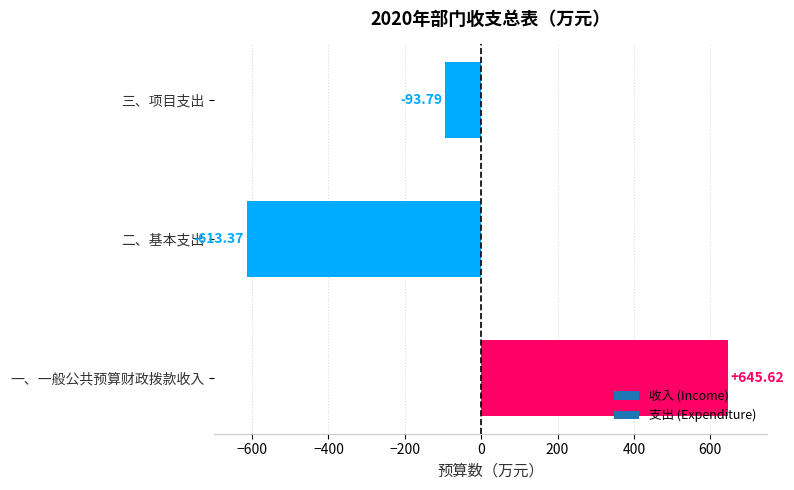

Which category has the highest value across all series?

一、一般公共预算财政拨款收入